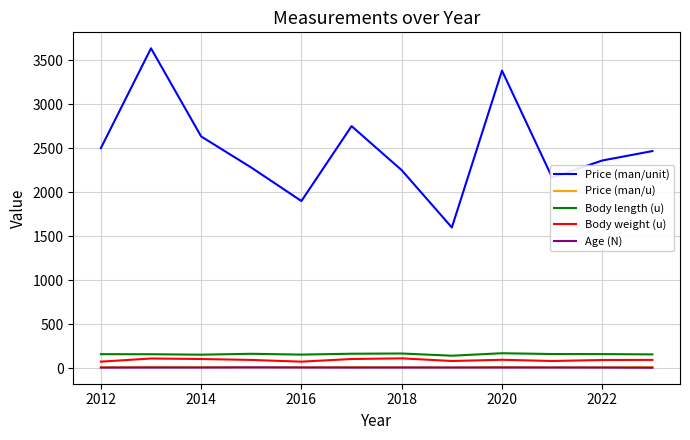

Which series has the largest range (max minus min)?

Price (man/unit)